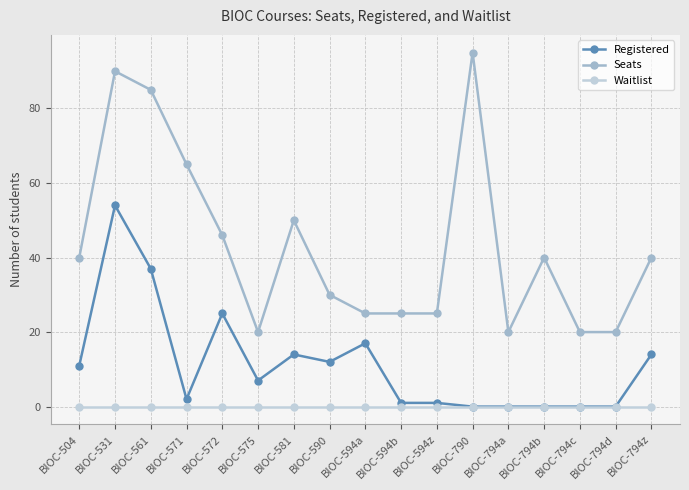

What is the highest value of the Registered series?

54